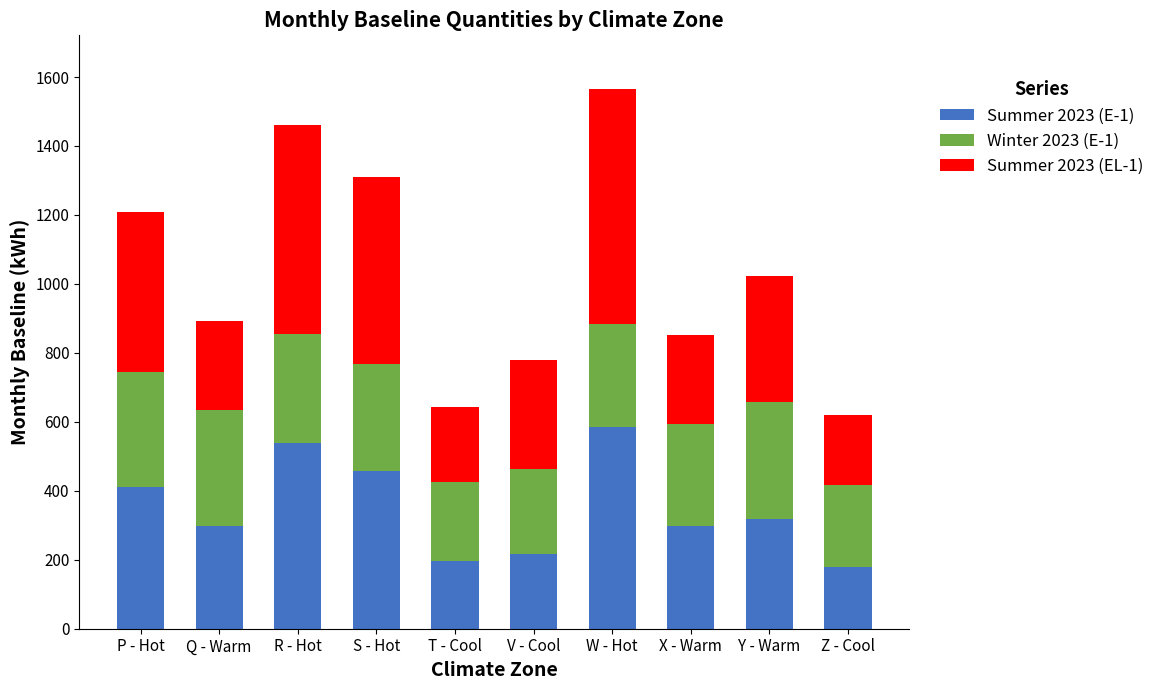

How many data points does each series have?

10